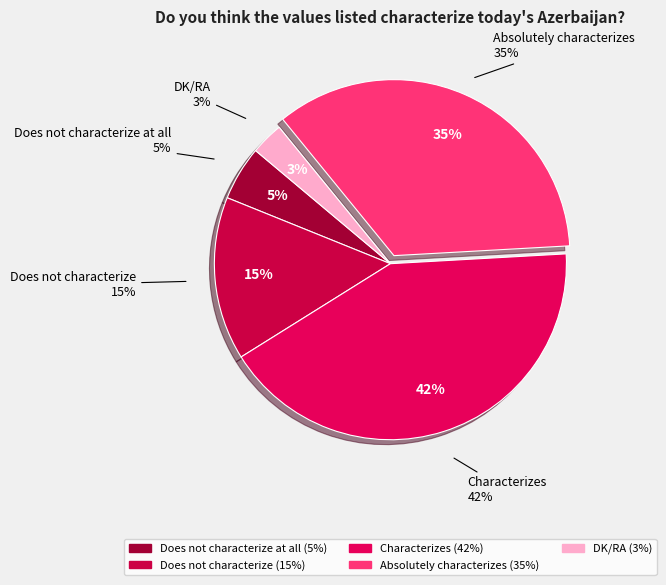

To the nearest percent, what percentage of the pie is DK/RA?

3%